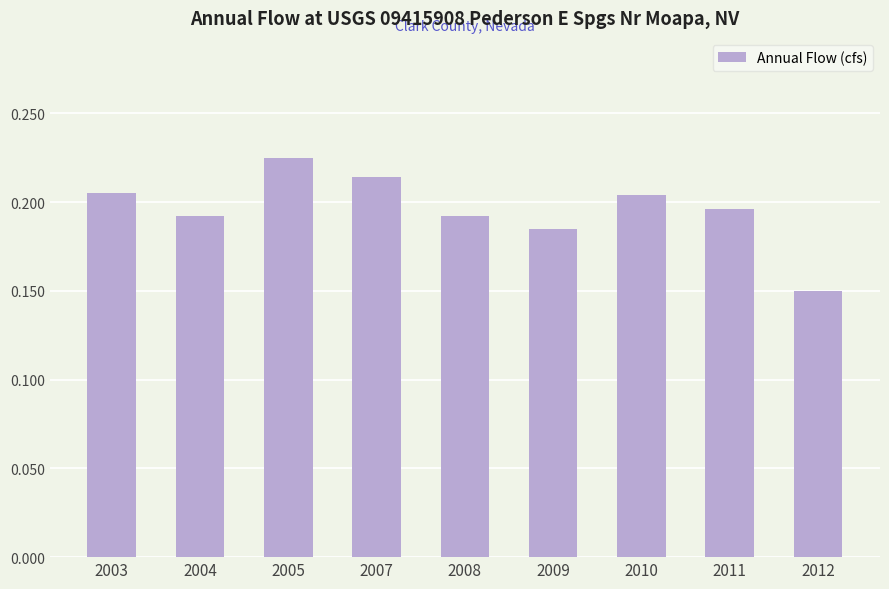

The chart shows a value of 0.1 at 2010. True or false?

False